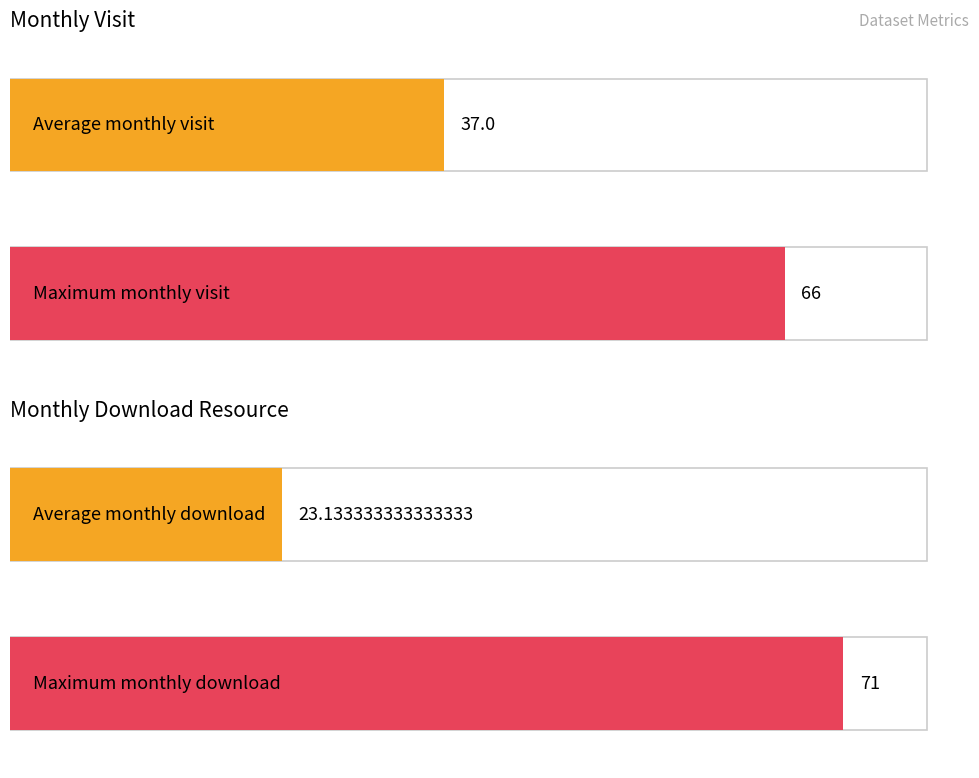

List the series in order of their peak value, highest first.

monthly_download_resource, monthly_visit